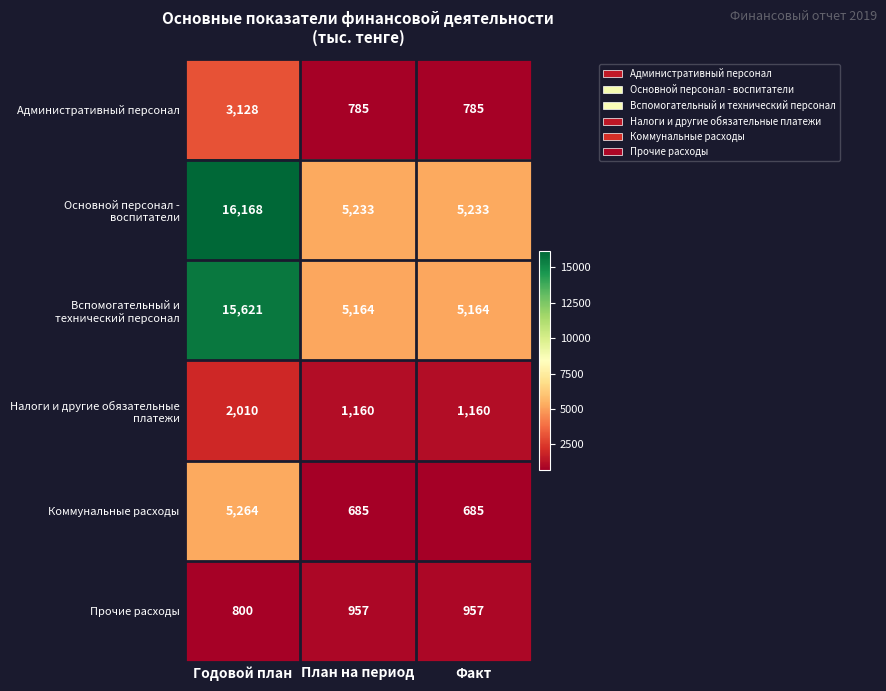

What is the spread (max minus min) of values at Факт?

4548